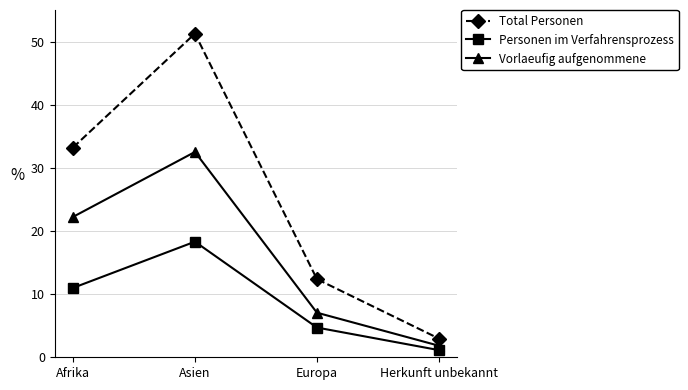

True or false: Vorlaeufig aufgenommene and Total Personen intersect in this chart.

False